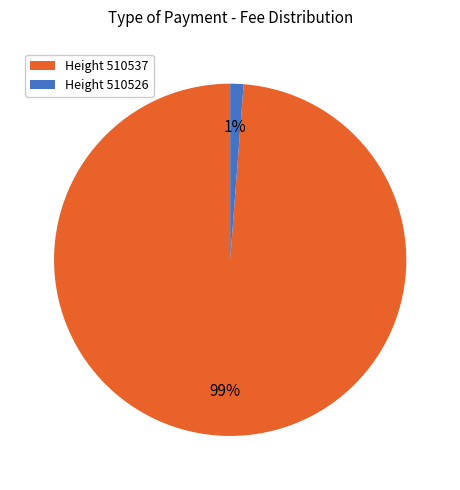

To the nearest percent, what is the average slice percentage?

50%